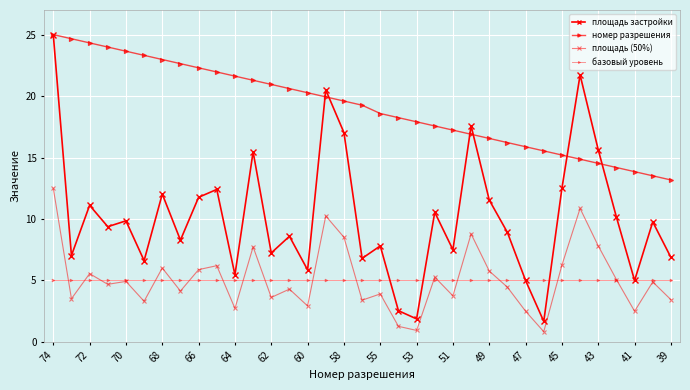

What is the highest value of the базовый уровень series?

5.0